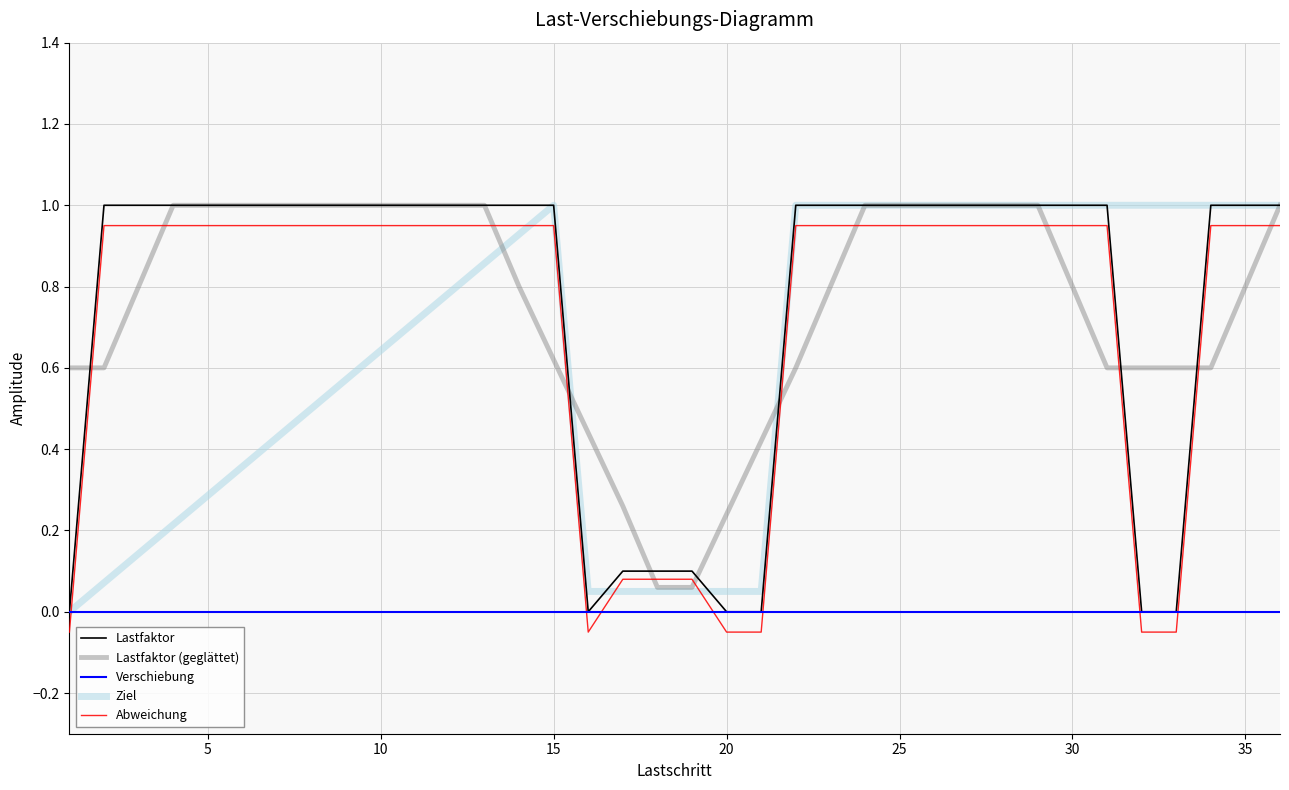

What is the maximum value shown in the chart?

1.0